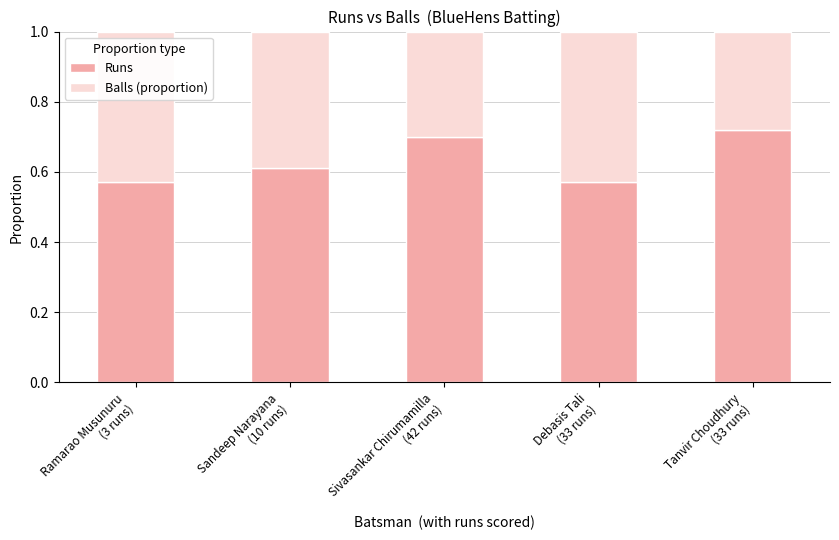

Count the Runs values in the range 0 to 1.

5